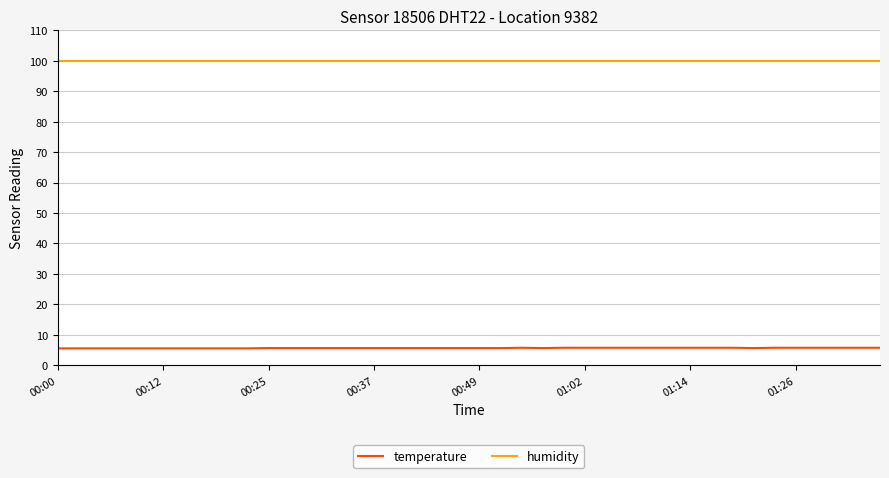

Is this an area chart (filled region under the line)?

No